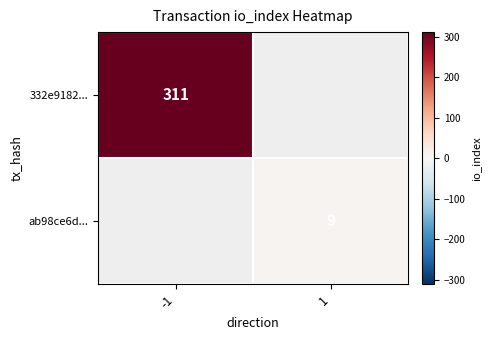

The value of 332e9182... at -1 is 405. True or false?

False